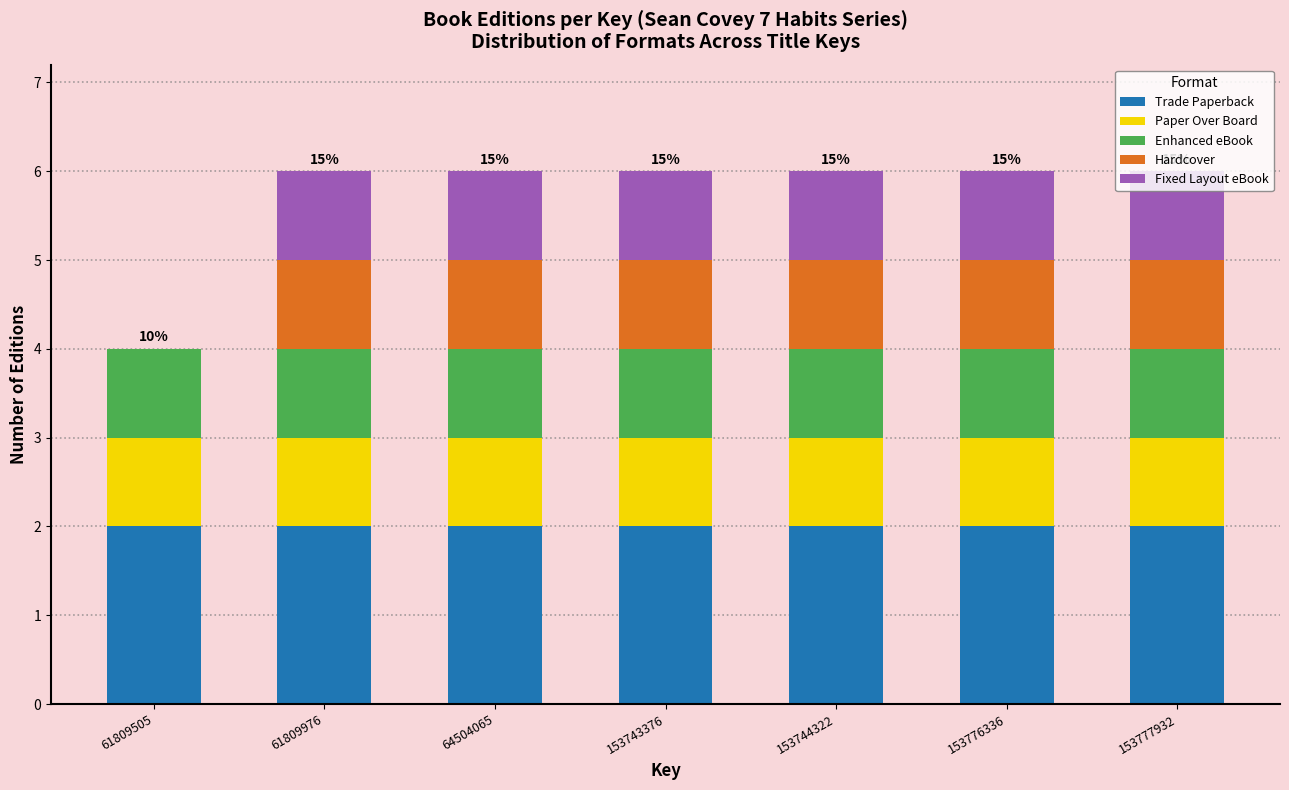

What is the total value across all series at 61809505?

4